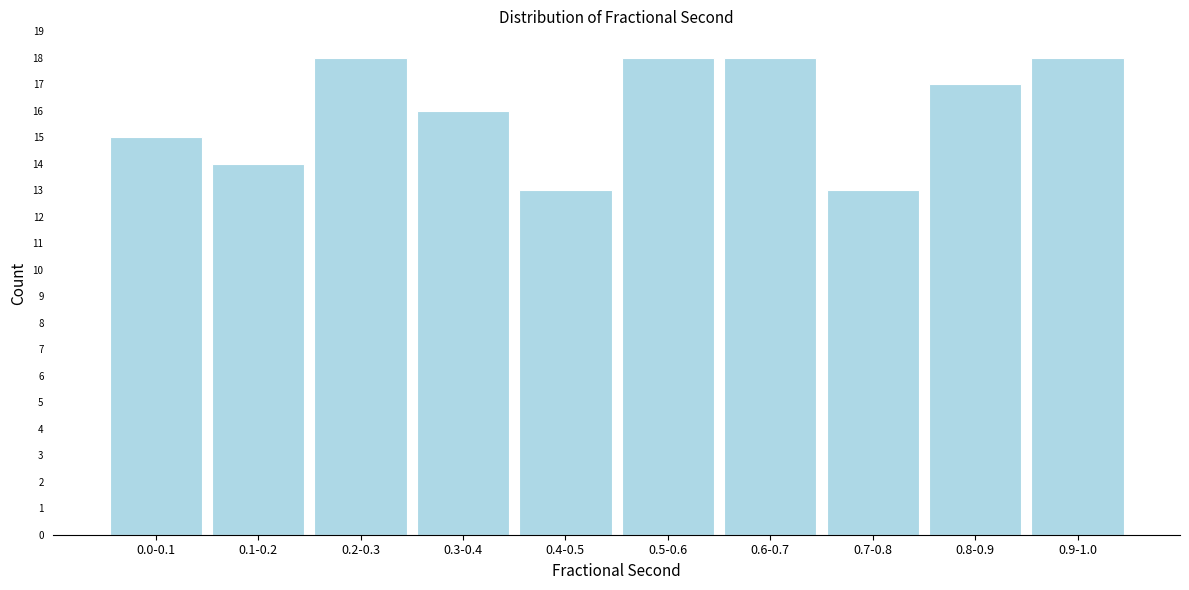

Reading right to left, what are all the values shown in this chart?

0.9-1.0=18	0.8-0.9=17	0.7-0.8=13	0.6-0.7=18	0.5-0.6=18	0.4-0.5=13	0.3-0.4=16	0.2-0.3=18	0.1-0.2=14	0.0-0.1=15